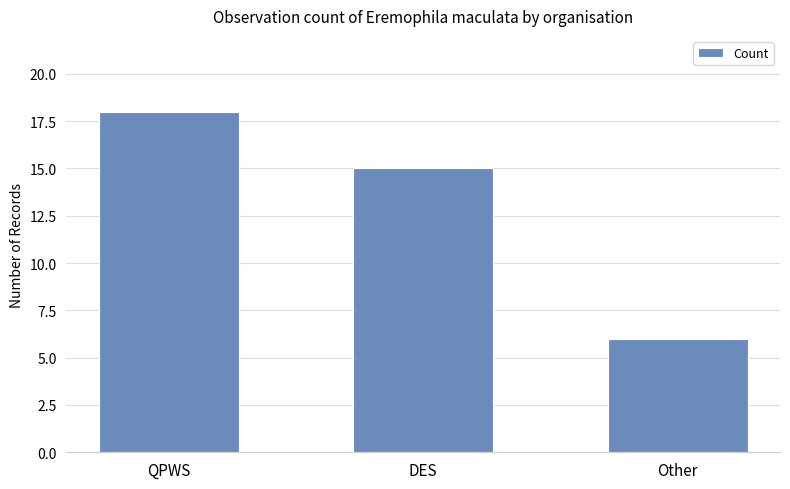

Does the chart contain any negative values?

No